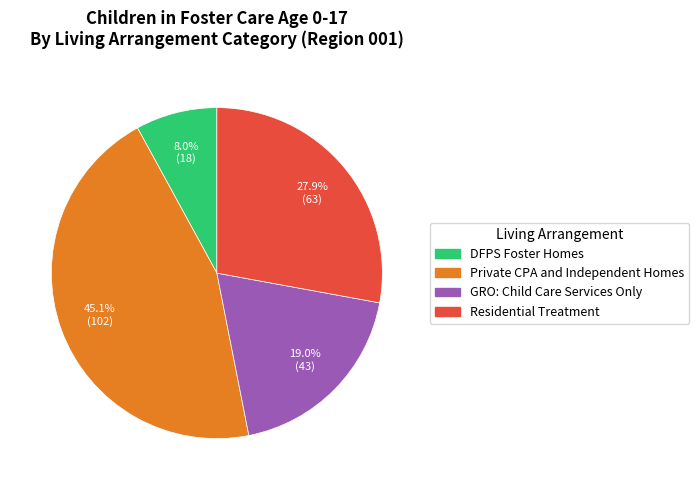

What is the largest slice in the pie chart?

Private CPA and Independent Homes